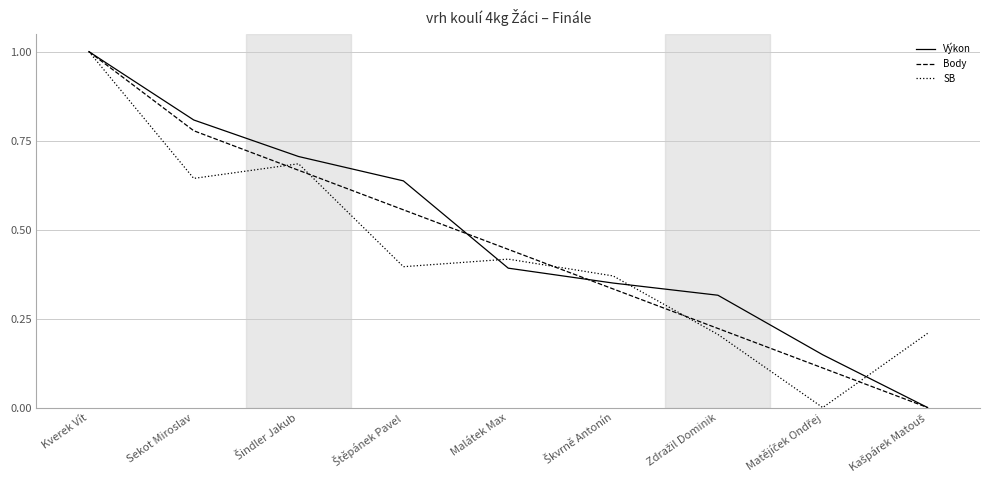

What is the maximum value shown in the chart?

1.0